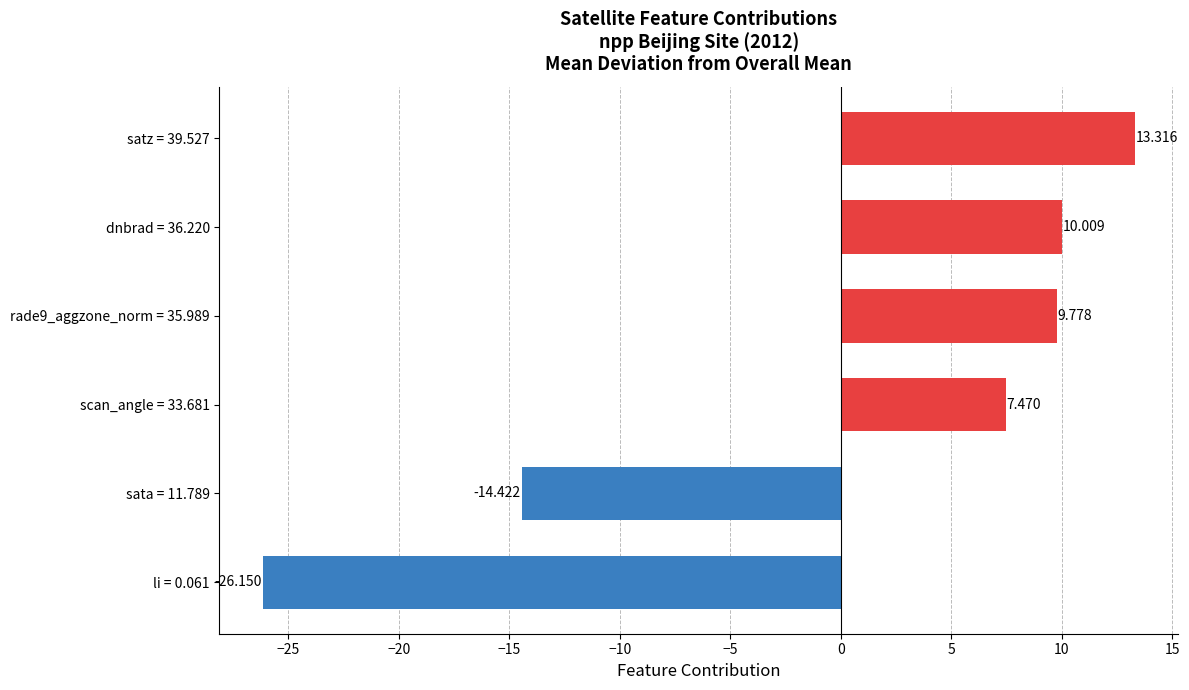

Count the number of categories in the chart.

6